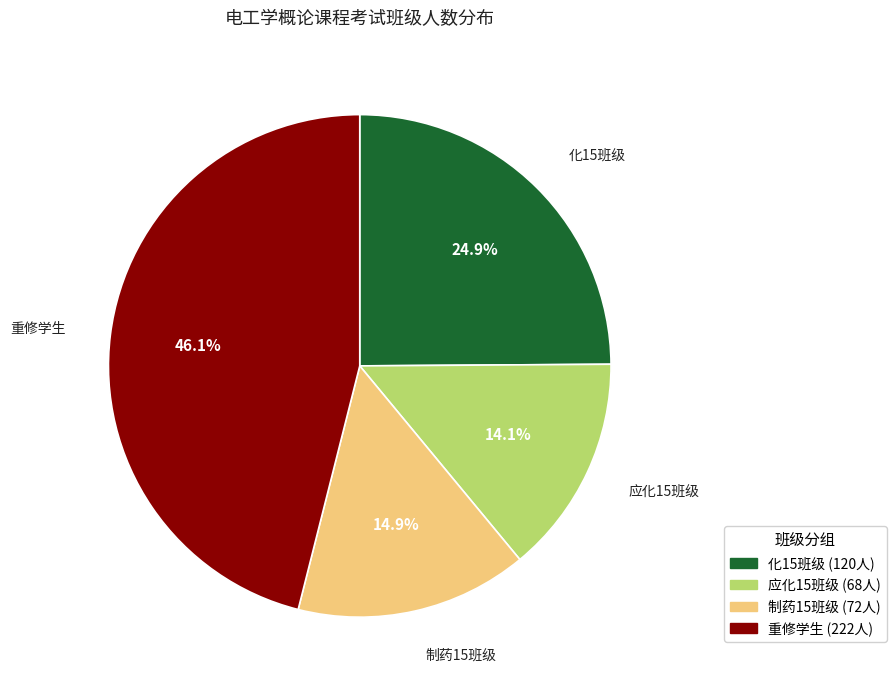

Is there any slice that represents more than half of the pie?

No